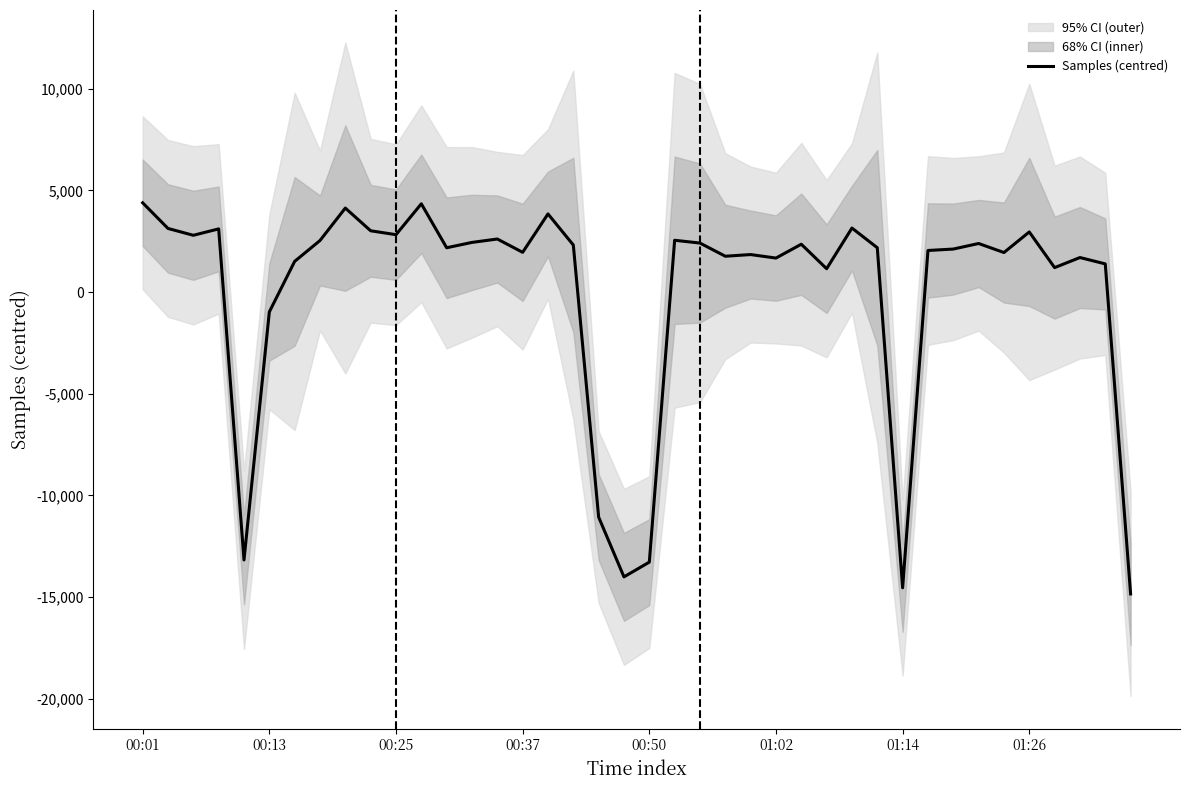

Approximately how many times larger is the value at 29 compared to 26?

0.9